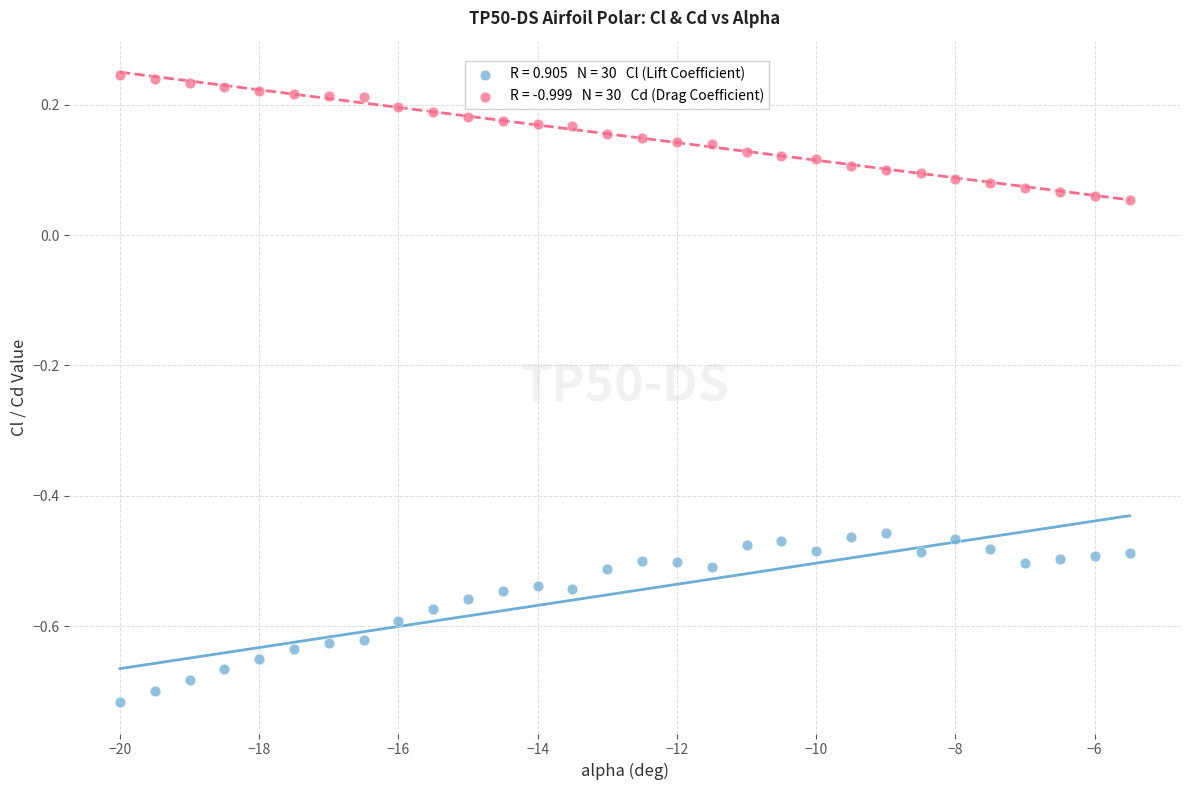

Across all data points, what is the range of X values (max minus min)?

14.5